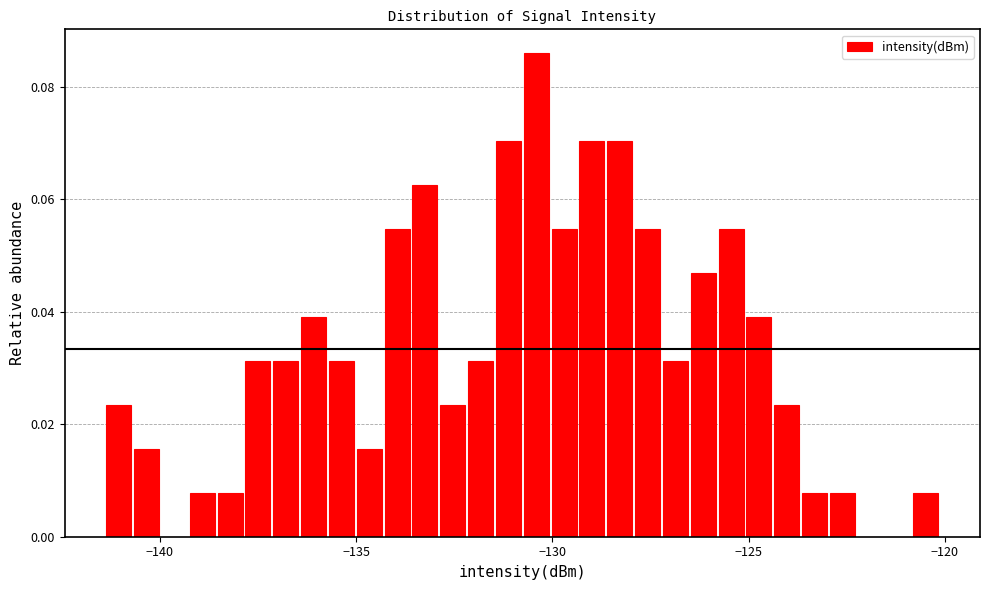

Read against the x-axis, roughly where is the centre of the tallest bar?

-130.5